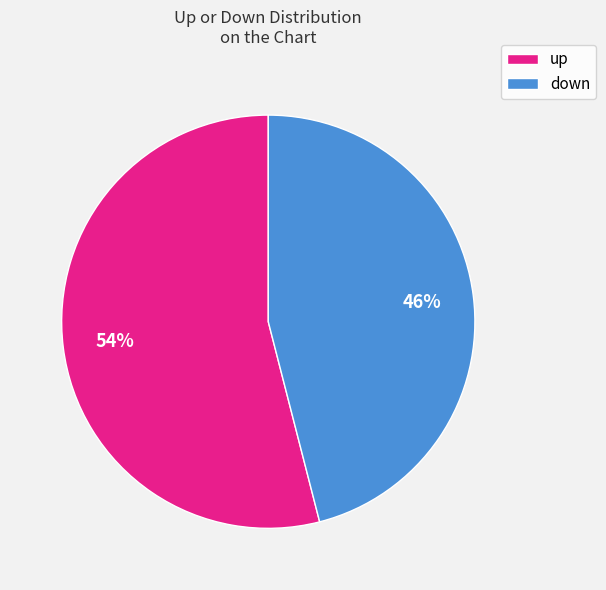

Count the number of slices in the pie.

2